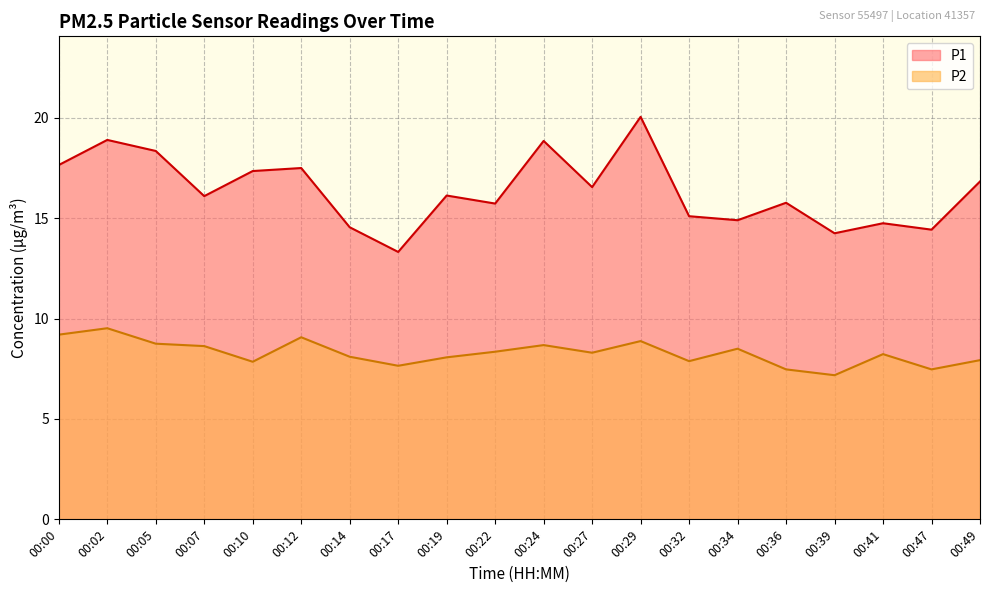

What are all the series names shown in the legend?

P1, P2